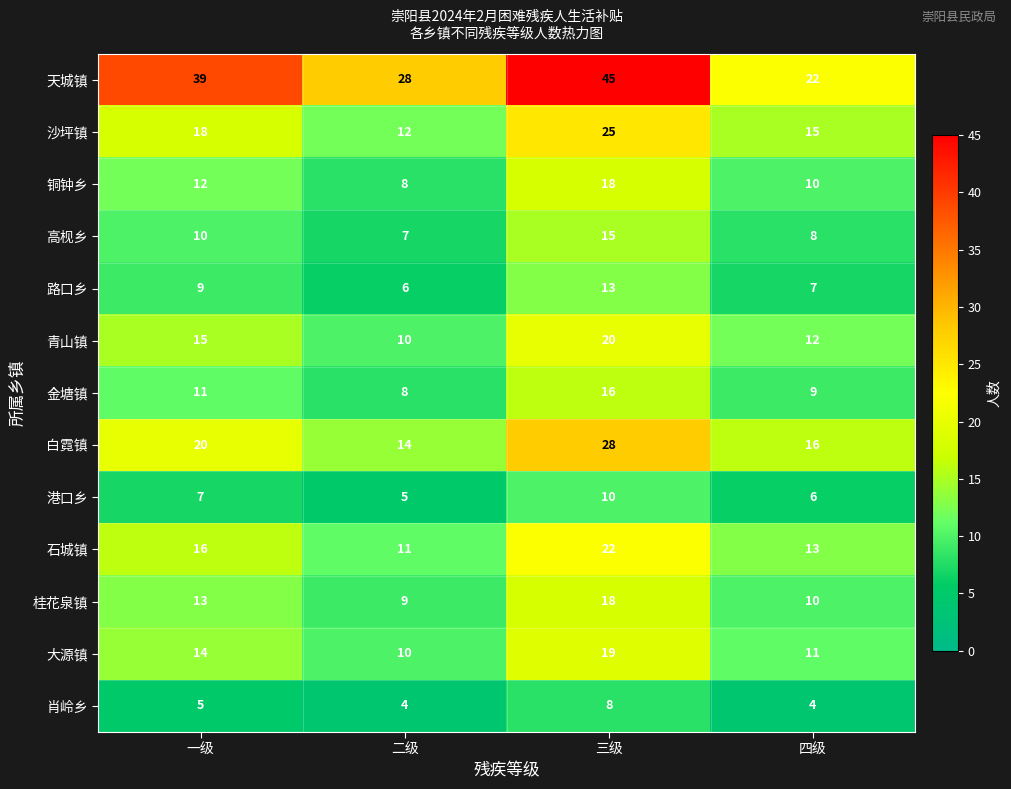

Which label corresponds to the largest value in the chart?

三级